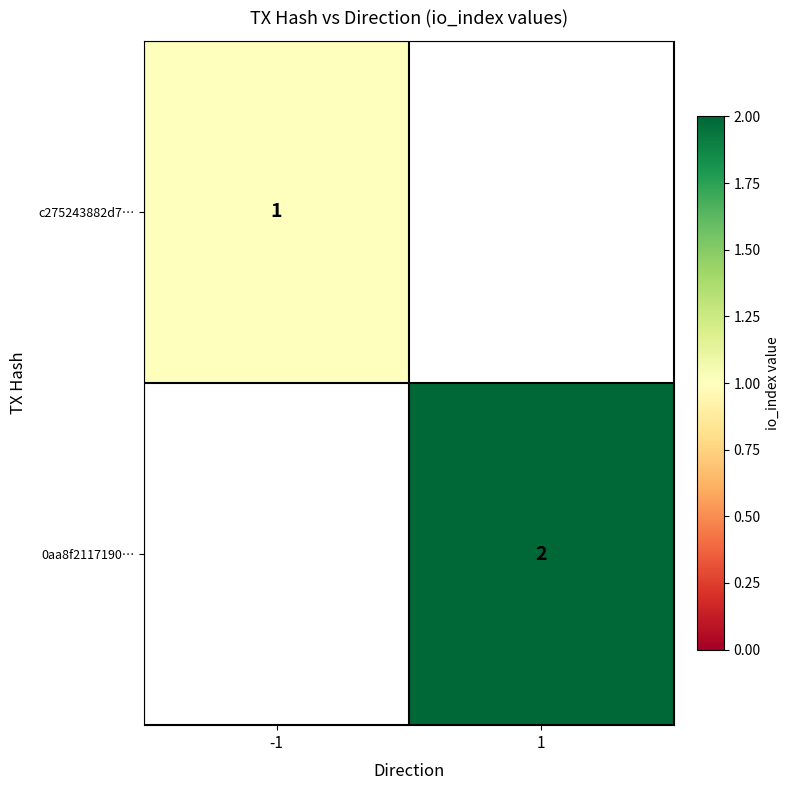

What is the maximum value shown in the chart?

2.0